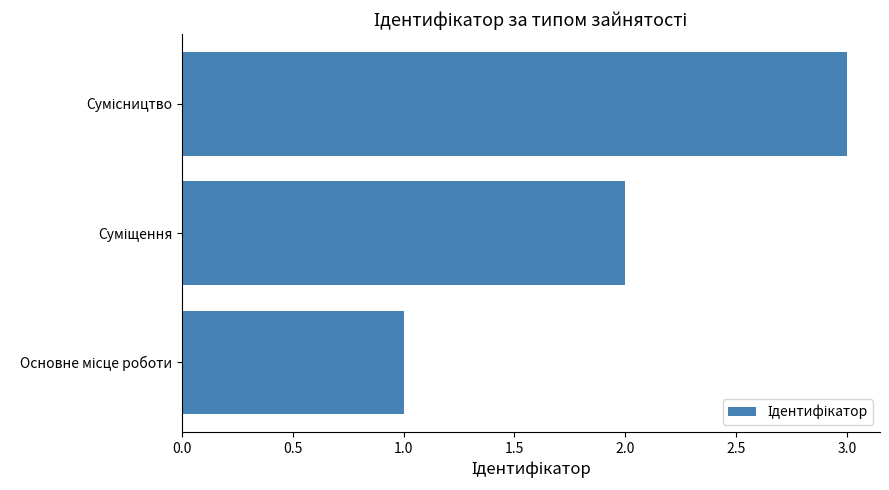

What is the sum of all values?

6